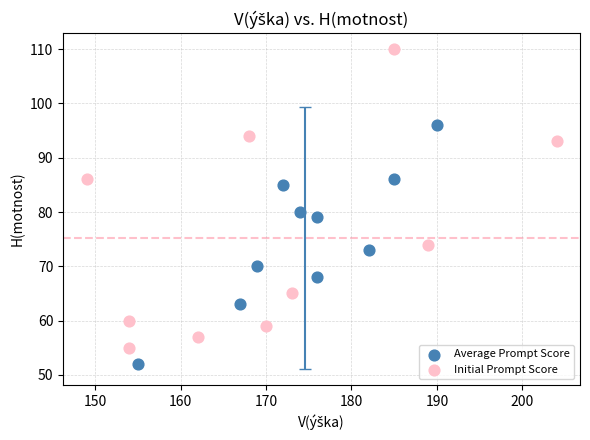

Which series has the widest spread of Y values?

Initial Prompt Score